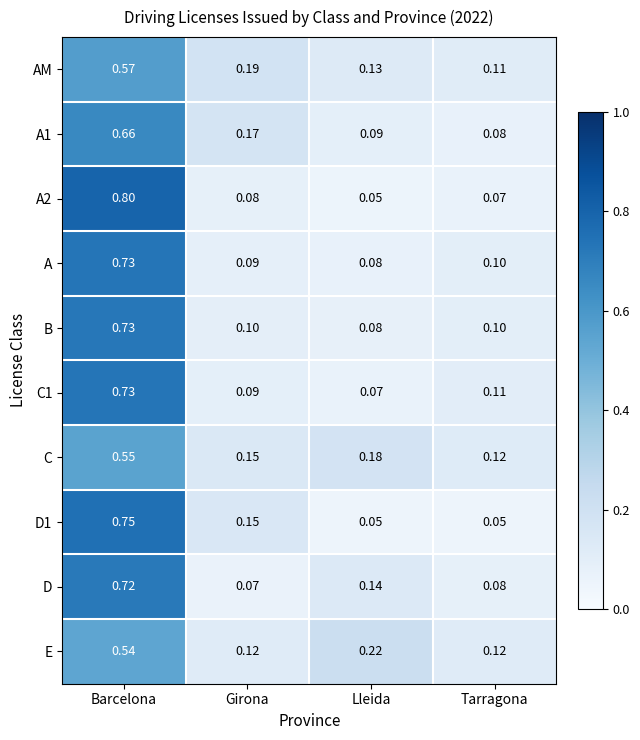

Count the number of categories in the chart.

4